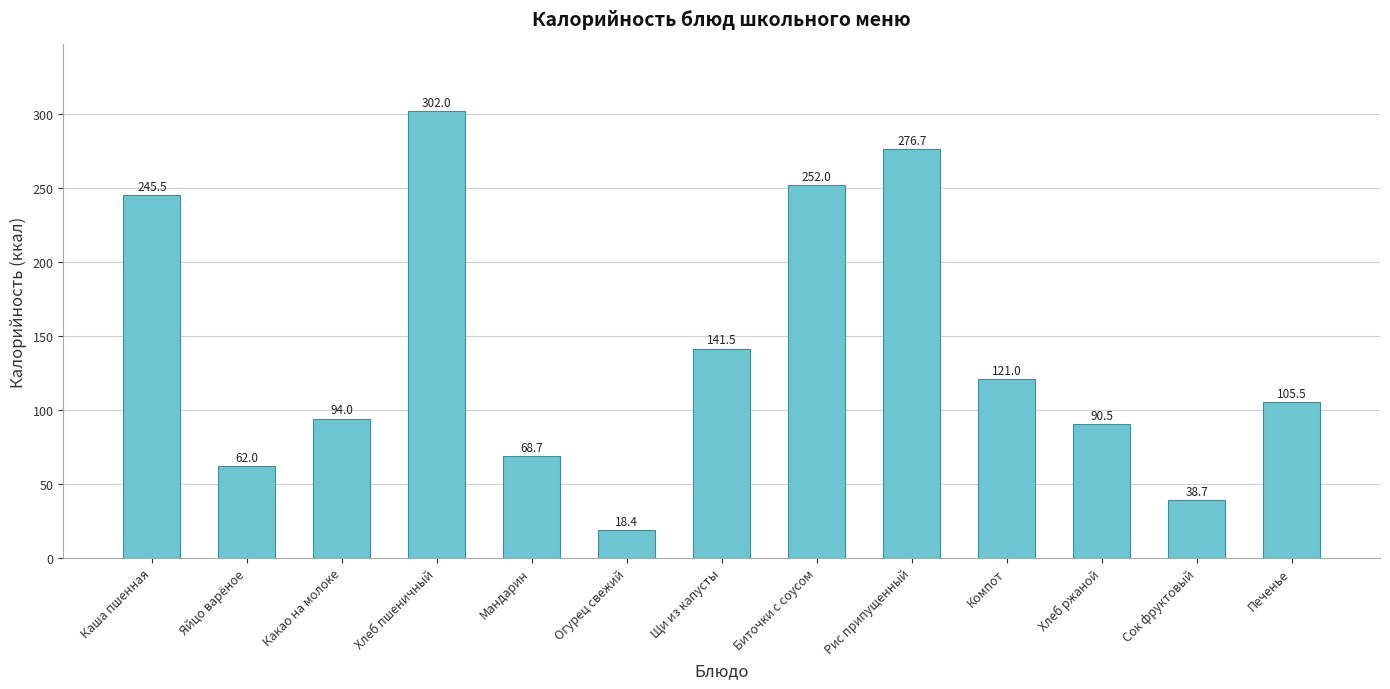

Reading right to left, transcribe all the data shown in this chart.

Печенье=105.5	Сок фруктовый=38.7	Хлеб ржаной=90.5	Компот=121.0	Рис припущенный=276.7	Биточки с соусом=252.0	Щи из капусты=141.5	Огурец свежий=18.4	Мандарин=68.7	Хлеб пшеничный=302.0	Какао на молоке=94.0	Яйцо варёное=62.0	Каша пшенная=245.5